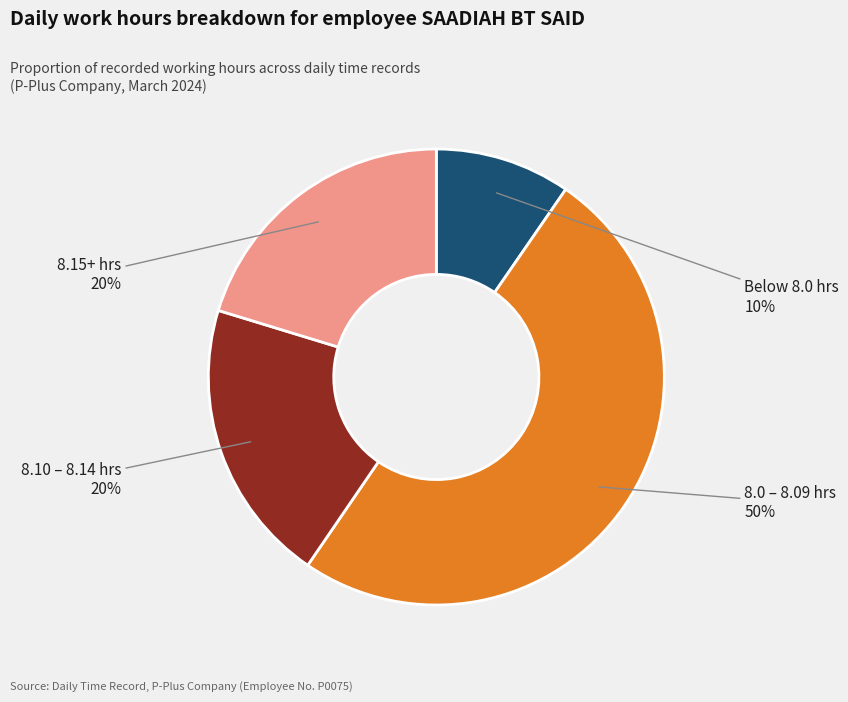

To the nearest percent, what is the difference between the largest and smallest slice percentages?

40%